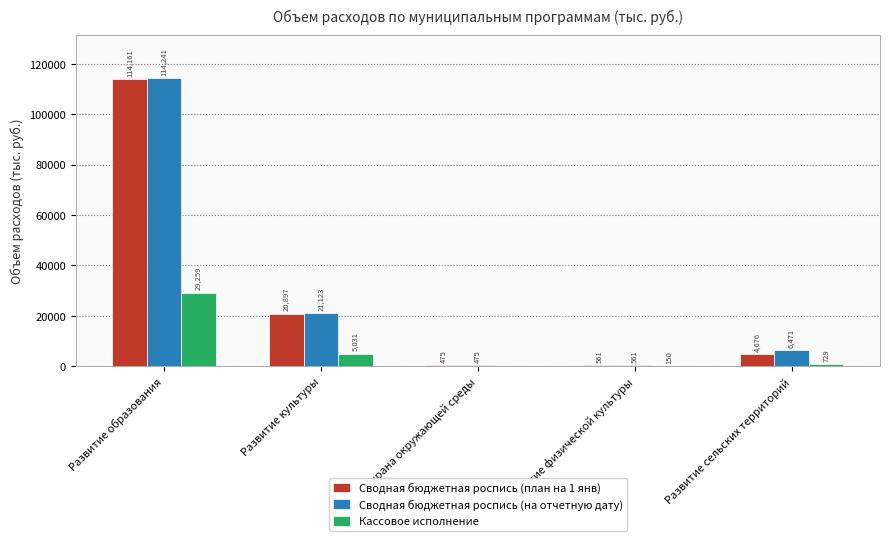

Which series changed the most between Охрана окружающей среды and Развитие сельских территорий?

Сводная бюджетная роспись (на отчетную дату)